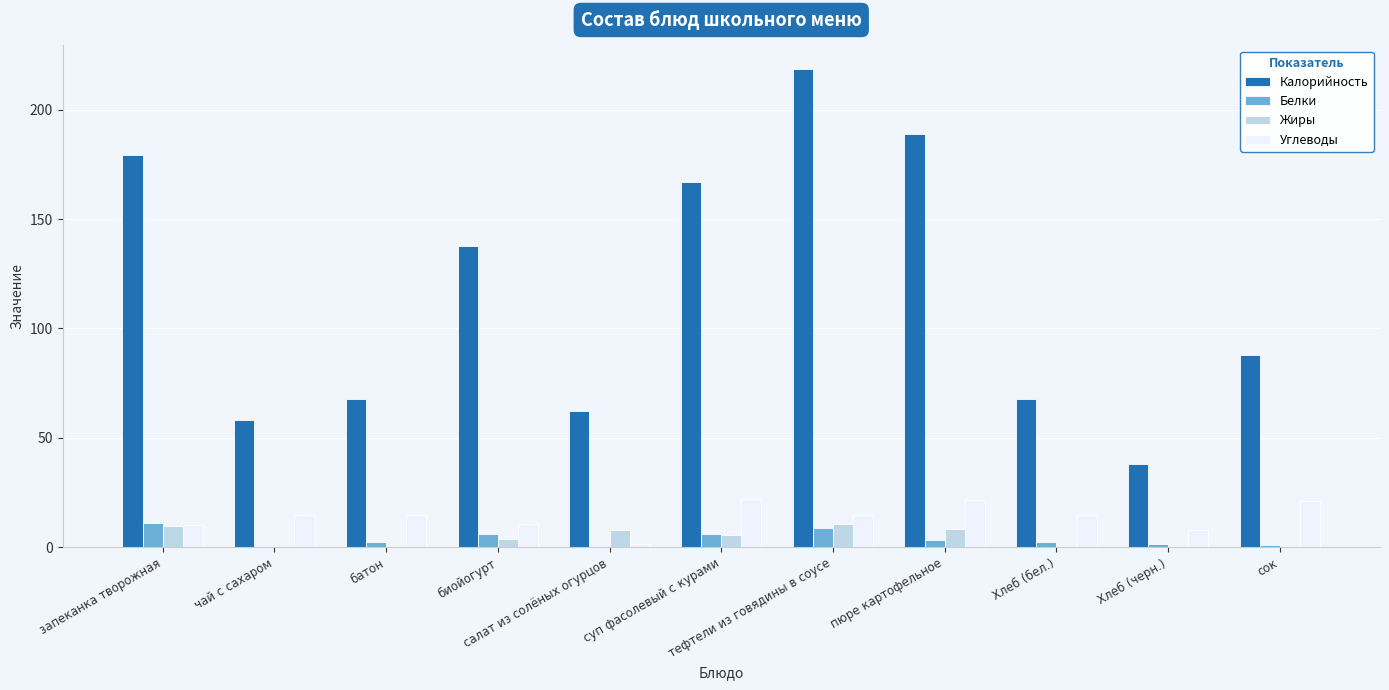

What is the greatest value displayed?

218.4